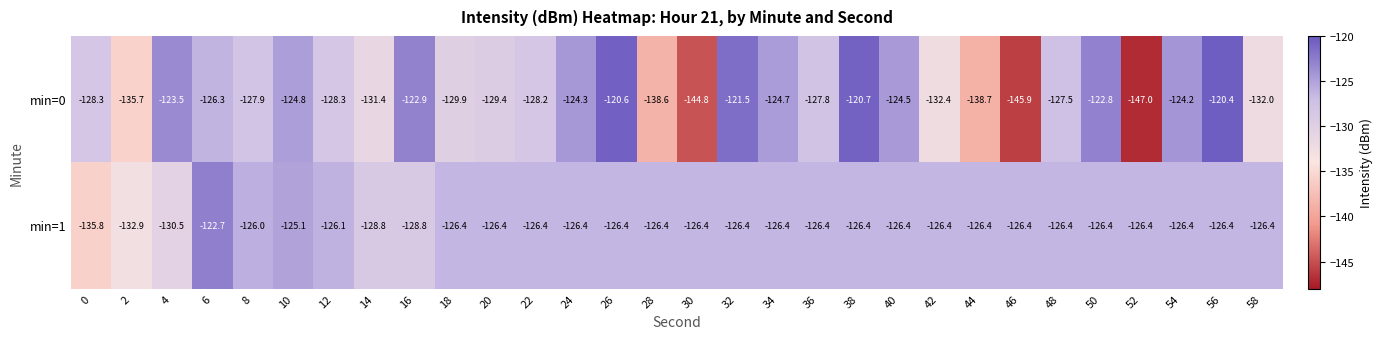

What is the difference between the second highest and second lowest values in the min=0 series?

25.3